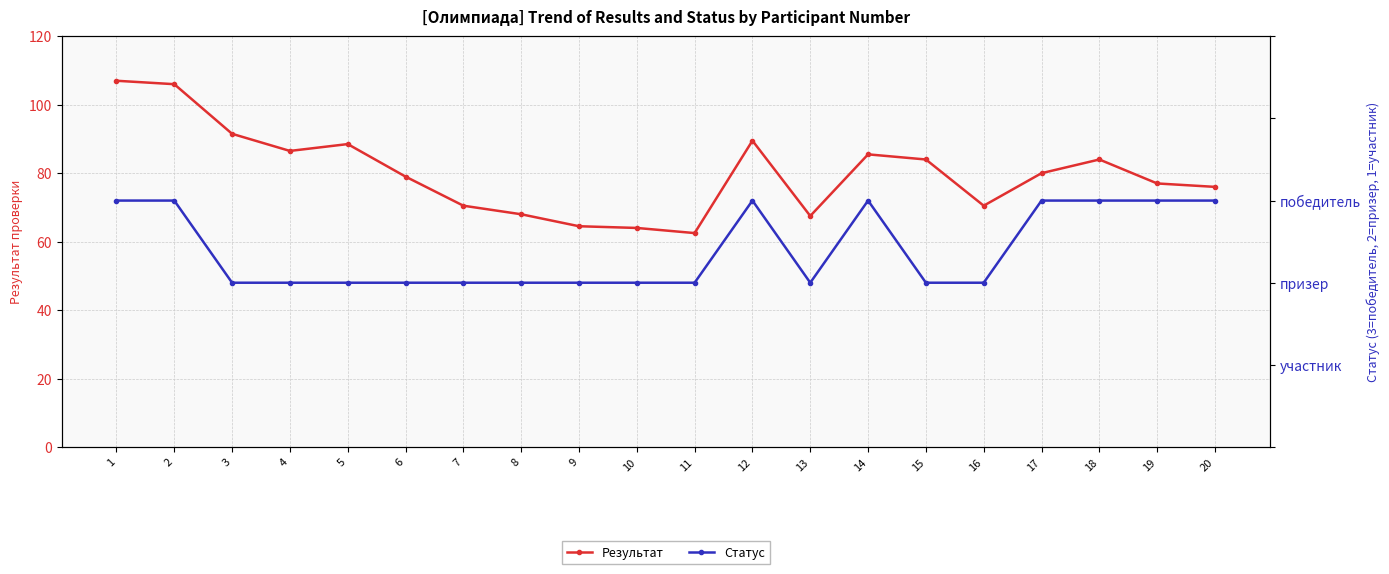

Which series has the largest range (max minus min)?

Результат